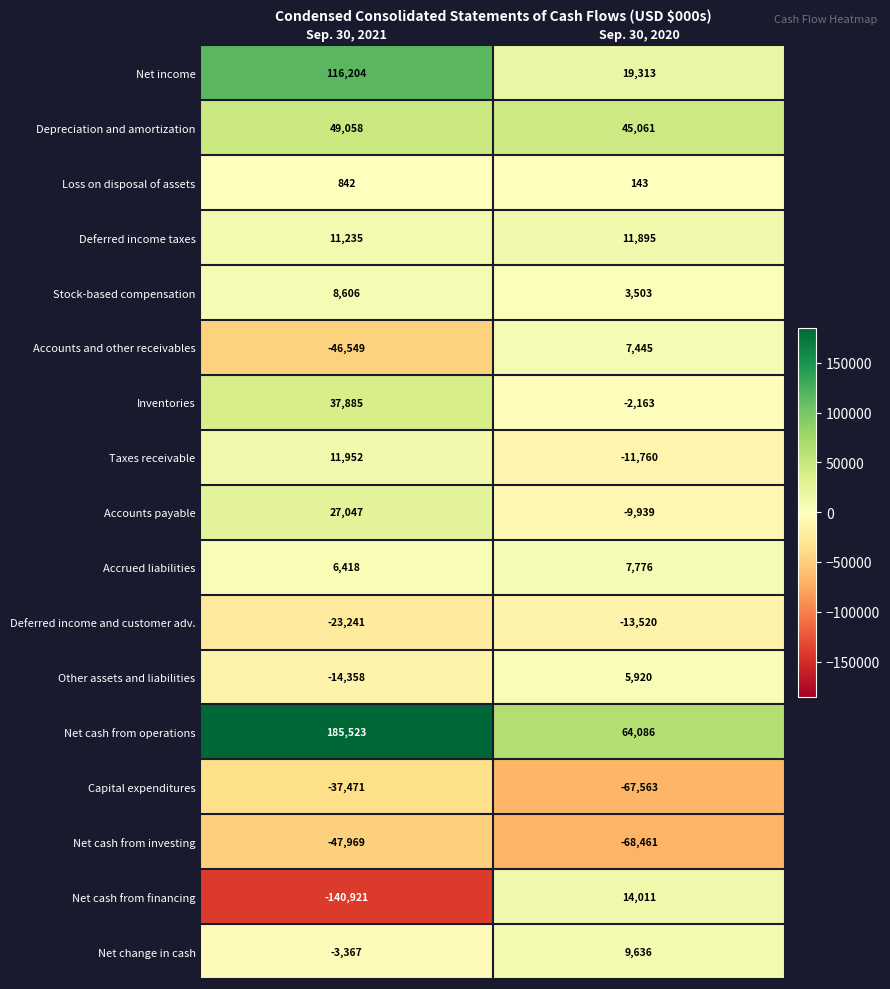

The Net cash from investing series shows -82169 at Sep. 30, 2021. True or false?

False